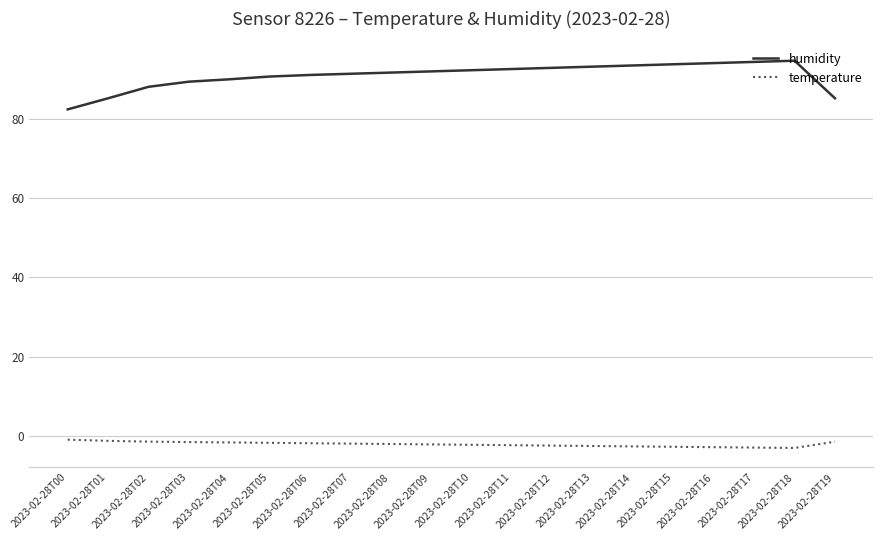

Where does the temperature series first go above -2?

2023-02-28T00